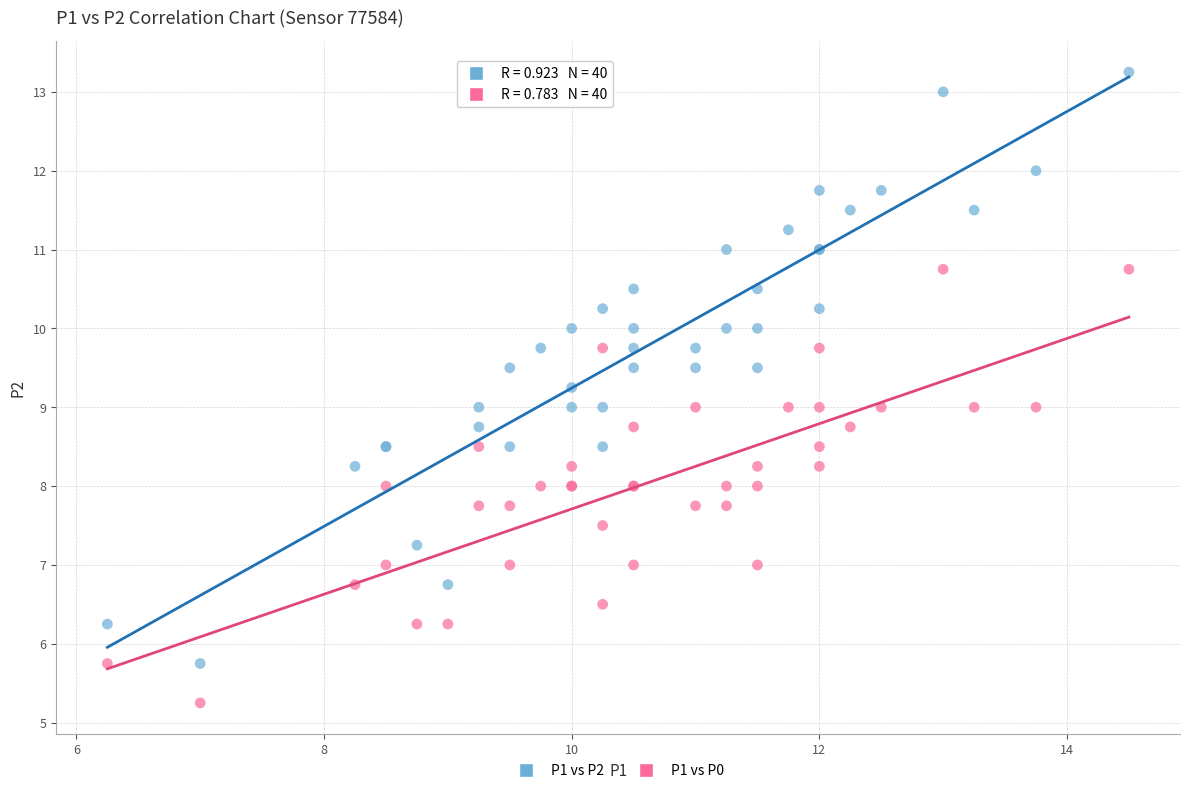

Which series has the widest spread of Y values?

P1 vs P2